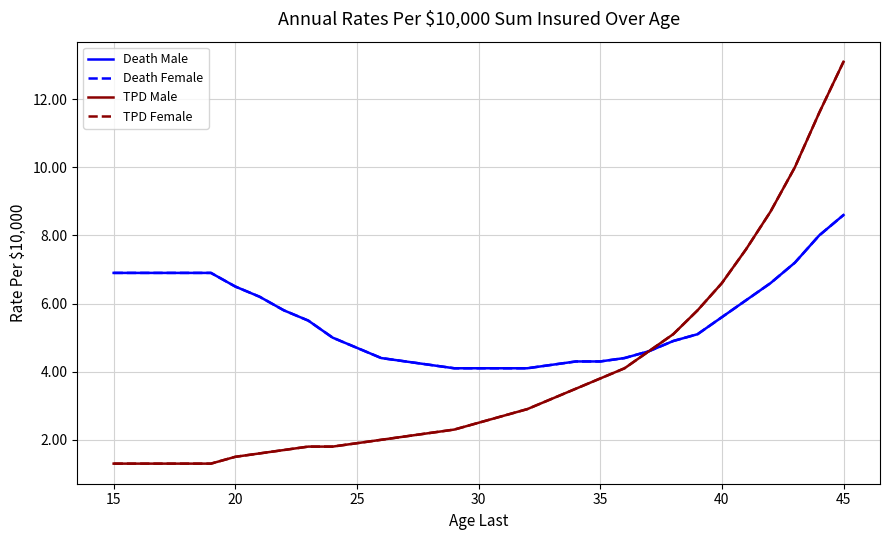

What is the sum of all Death Male values?

171.4